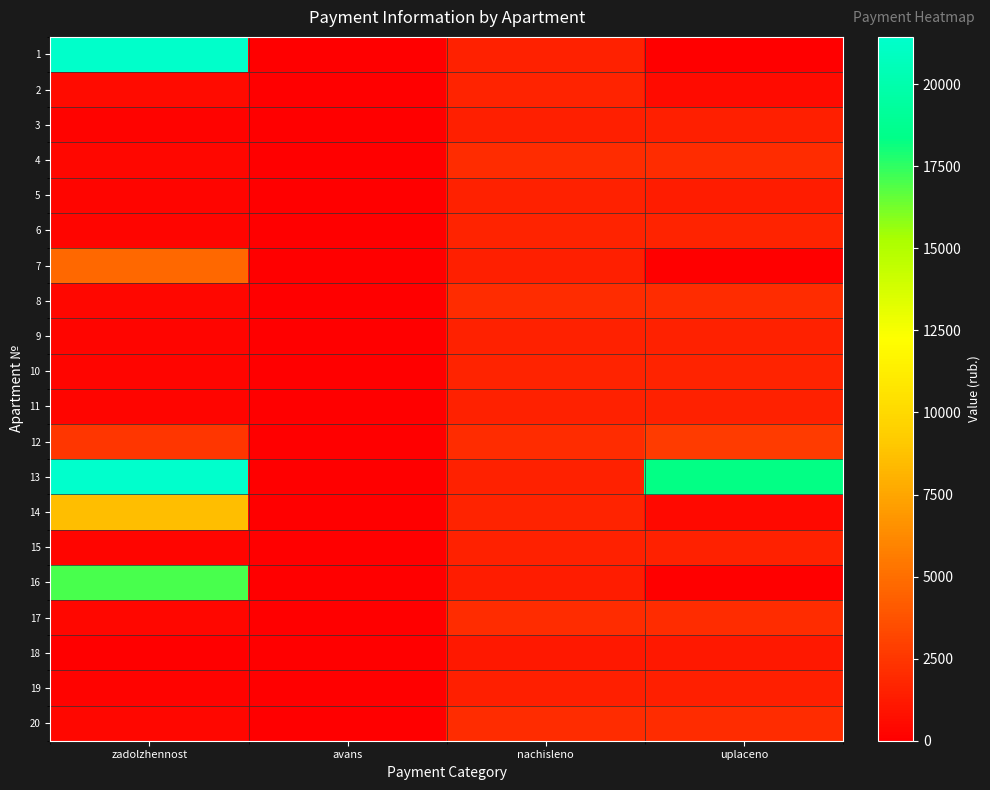

Reading right to left, list all the values displayed in this chart.

1: uplaceno=0.0	nachisleno=1558.4	avans=0.0	zadolzhennost=21346.6
2: uplaceno=537.0	nachisleno=1611.1	avans=0.0	zadolzhennost=536.1
3: uplaceno=1501.7	nachisleno=1502.3	avans=0.0	zadolzhennost=249.8
4: uplaceno=2033.0	nachisleno=2032.3	avans=0.0	zadolzhennost=339.0
5: uplaceno=1300.7	nachisleno=1565.5	avans=0.0	zadolzhennost=261.2
6: uplaceno=1618.1	nachisleno=1618.1	avans=0.0	zadolzhennost=268.7
7: uplaceno=0.0	nachisleno=1505.8	avans=0.0	zadolzhennost=4736.7
8: uplaceno=2063.9	nachisleno=2063.9	avans=0.0	zadolzhennost=343.9
9: uplaceno=1555.0	nachisleno=1555.0	avans=0.0	zadolzhennost=259.2
10: uplaceno=1618.1	nachisleno=1618.1	avans=0.0	zadolzhennost=269.7
11: uplaceno=1516.3	nachisleno=1516.3	avans=0.0	zadolzhennost=252.7
12: uplaceno=2747.2	nachisleno=2060.4	avans=0.0	zadolzhennost=2452.5
13: uplaceno=18263.7	nachisleno=1565.5	avans=0.0	zadolzhennost=21442.8
14: uplaceno=500.0	nachisleno=1625.2	avans=0.0	zadolzhennost=8597.8
15: uplaceno=1520.0	nachisleno=1519.9	avans=0.0	zadolzhennost=252.5
16: uplaceno=0.0	nachisleno=1284.7	avans=0.0	zadolzhennost=17069.1
17: uplaceno=2056.4	nachisleno=2056.9	avans=0.0	zadolzhennost=342.3
18: uplaceno=1127.4	nachisleno=1126.7	avans=0.2	zadolzhennost=0.0
19: uplaceno=1495.3	nachisleno=1495.3	avans=0.0	zadolzhennost=249.2
20: uplaceno=2043.2	nachisleno=2042.8	avans=0.0	zadolzhennost=339.6